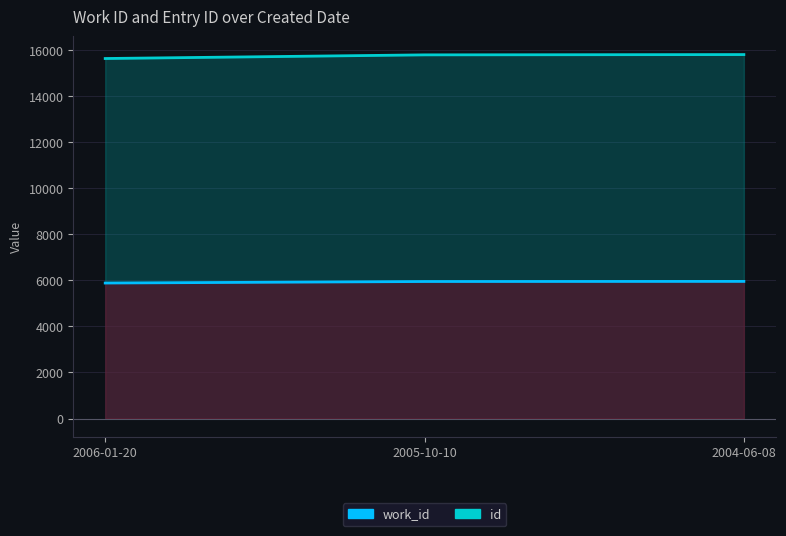

What is the smallest value displayed?

5886